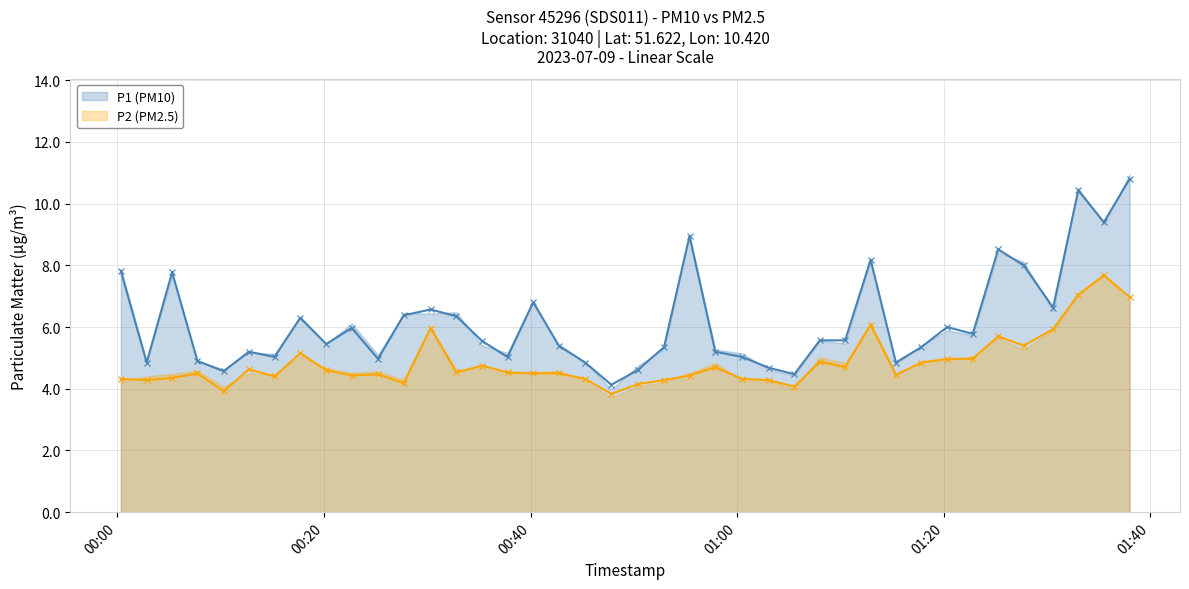

Which category has the highest value across all series?

39